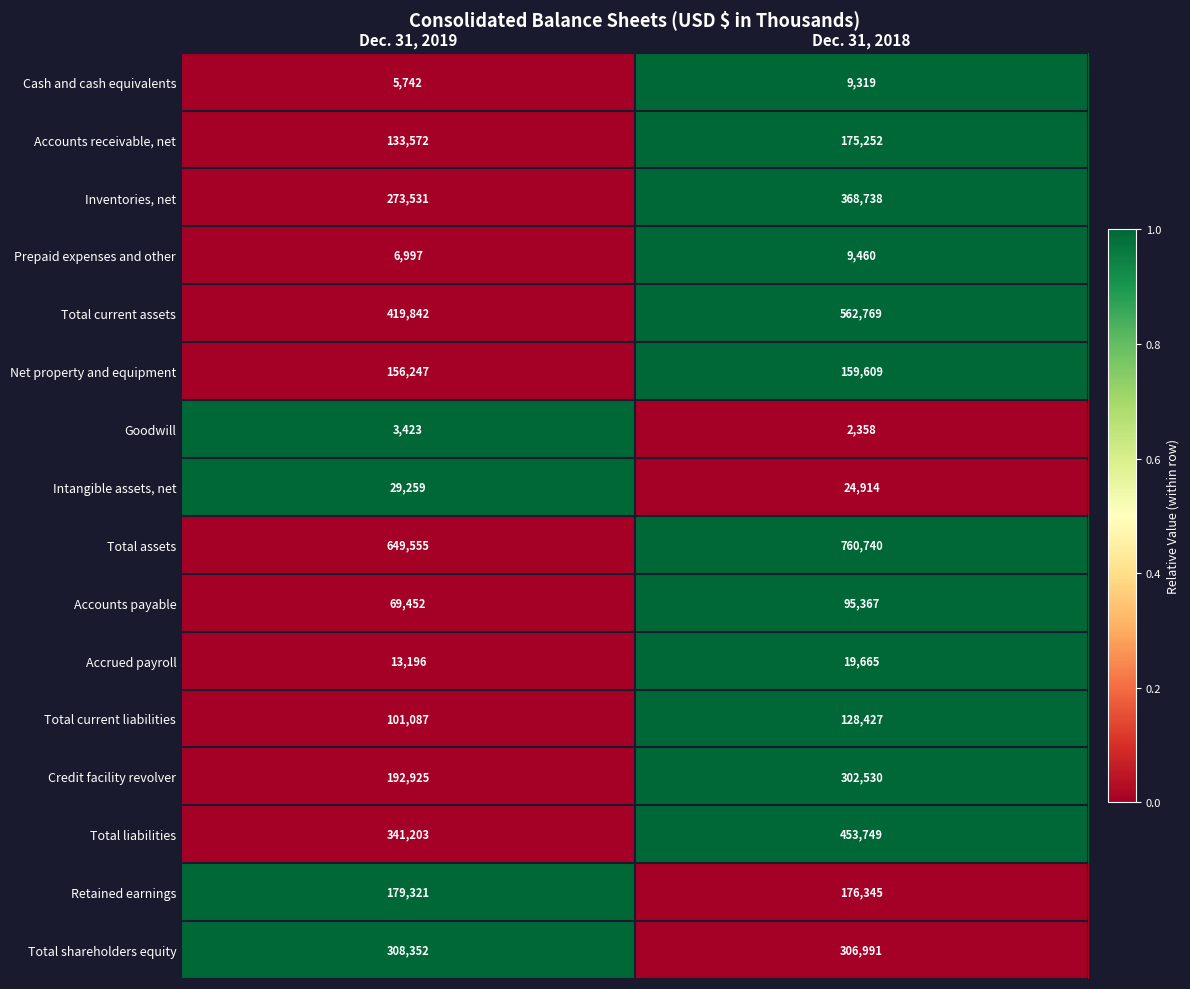

Which label corresponds to the smallest value in the chart?

Dec. 31, 2018